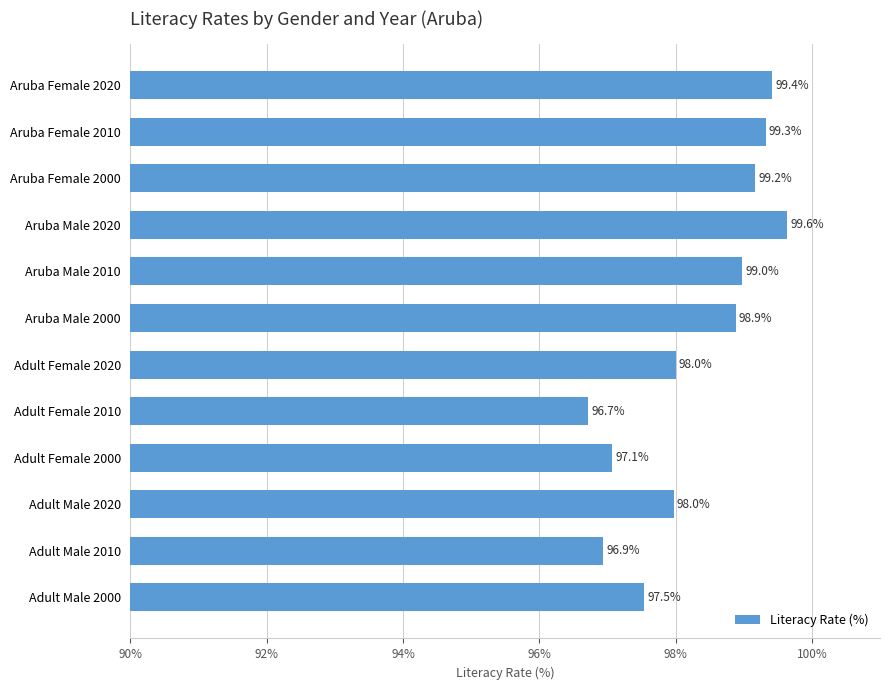

At which category does the chart reach its peak across all series?

Aruba Male 2020